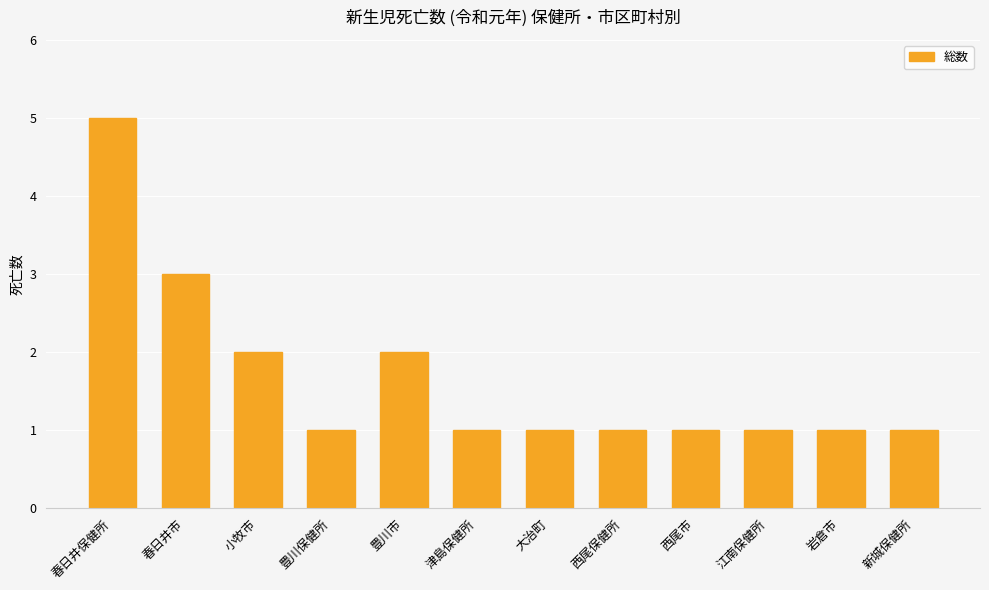

The chart shows a value of 3 at 豊川市. True or false?

False